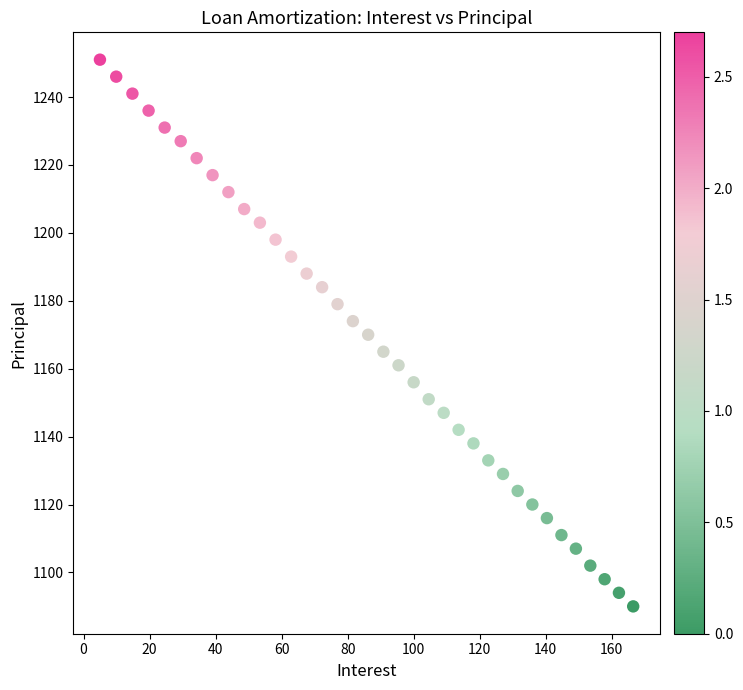

What is the range of Y values (max minus min)?

161